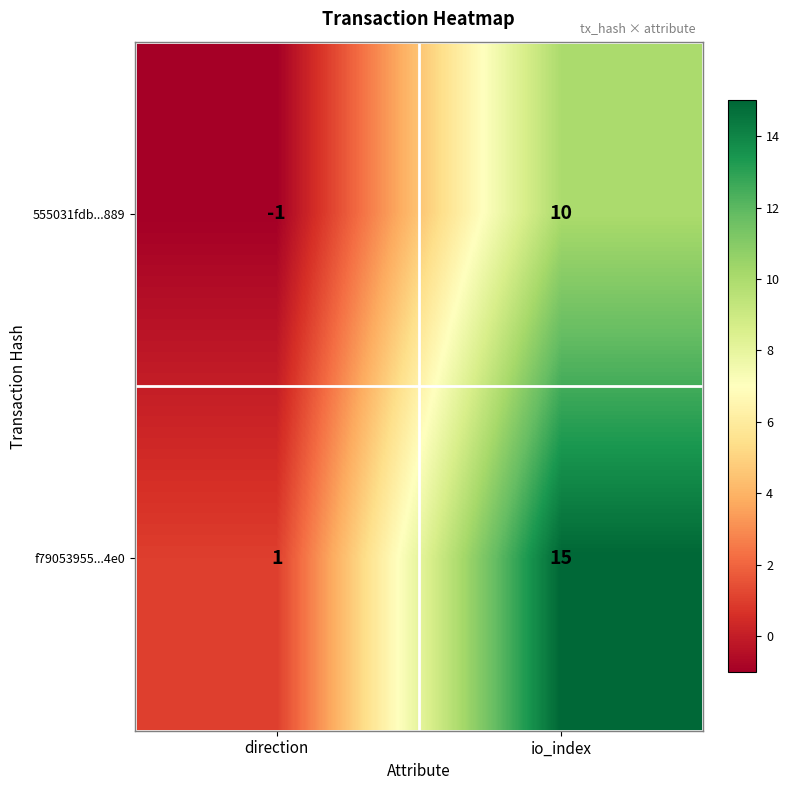

List the series in order of their peak value, highest first.

f79053955...4e0, 555031fdb...889